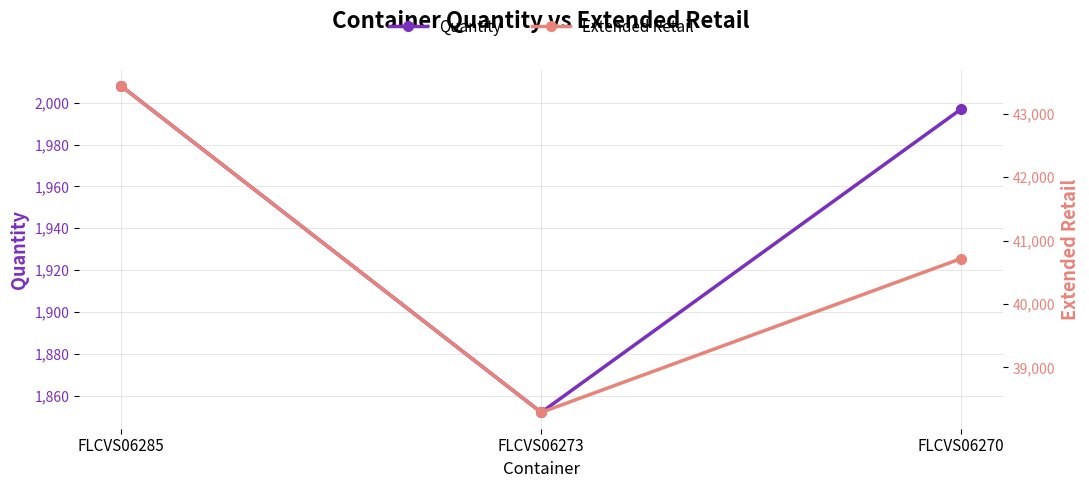

Reading left to right, extract all data points from this chart.

Quantity: 2008.0	1852.0	1997.0
Extended Retail: 43438.5	38290.0	40716.5